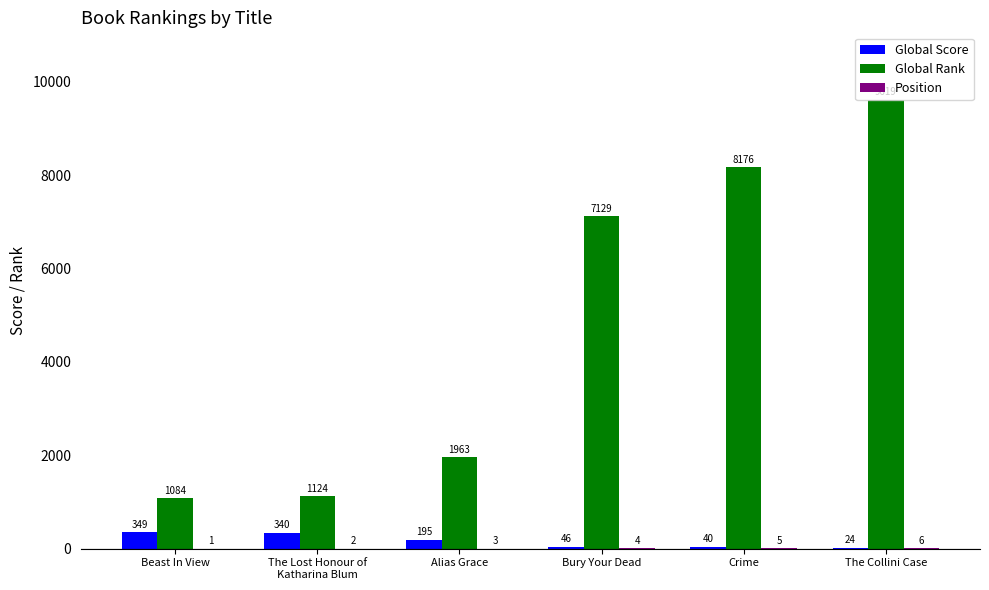

What is the sum of all Global Score values?

994